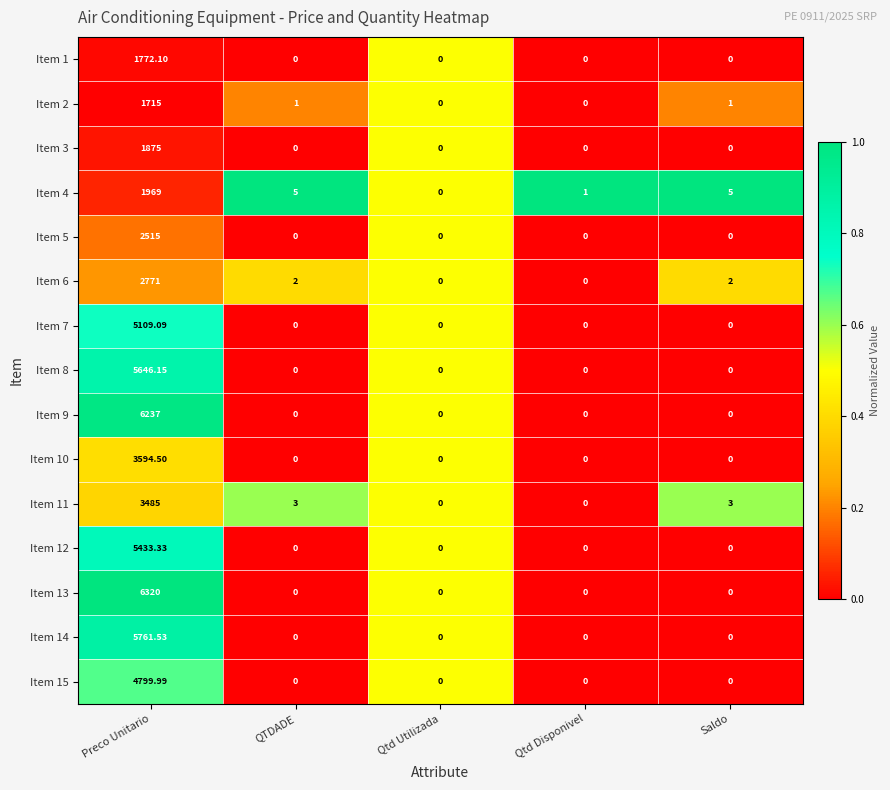

At which label does Item 11 reach its peak?

Preco Unitario